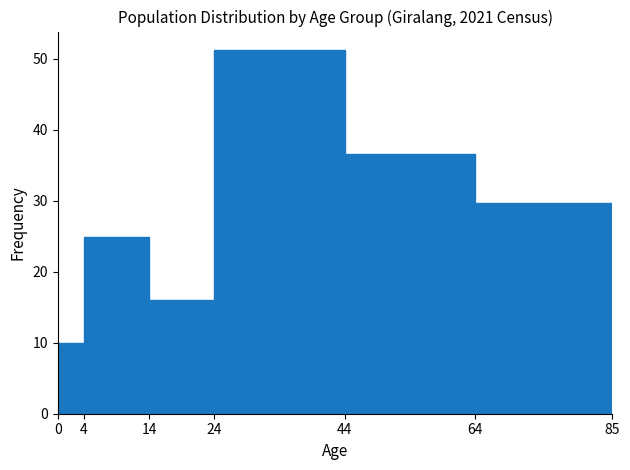

How tall is the bar that spans 24 to 44 on the x-axis? The values are not printed on the chart, so give them approximately, as read against the axis.

51